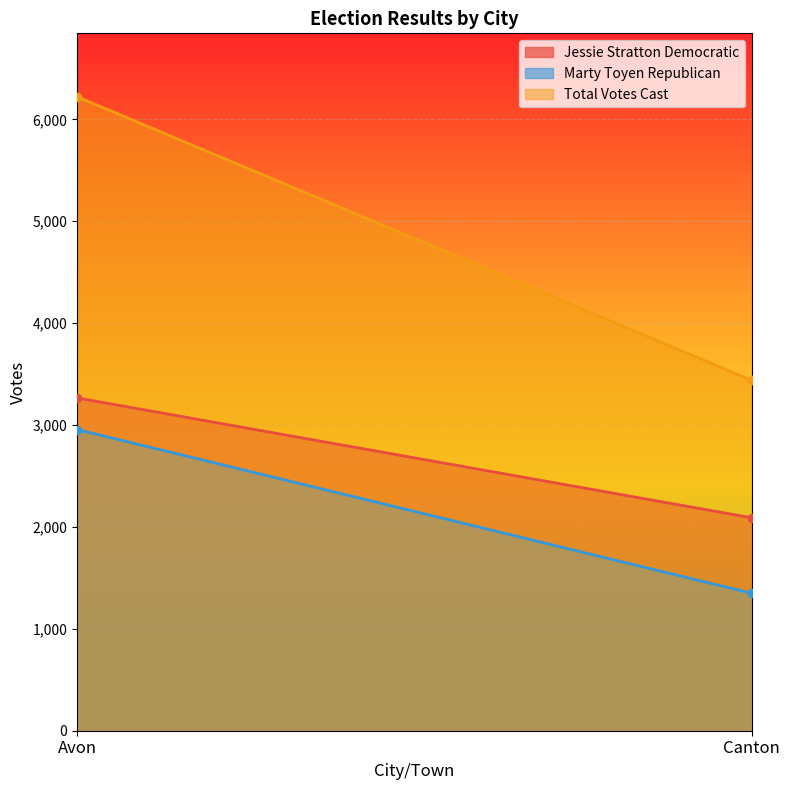

The Jessie Stratton Democratic series shows 3266 at Avon. True or false?

True